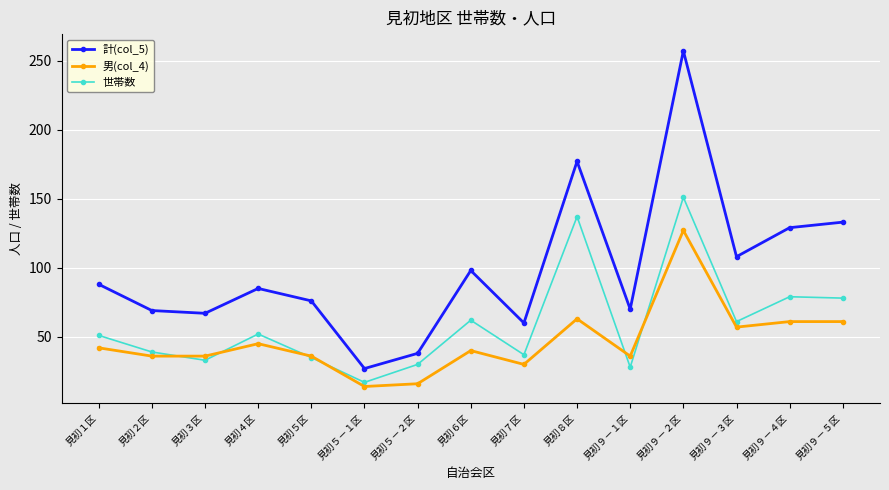

What is the minimum value shown in the chart?

14